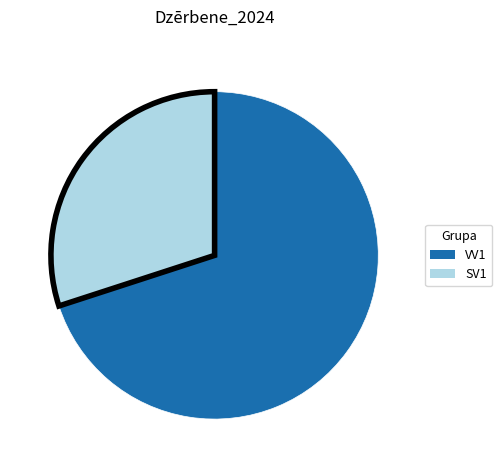

Combined, do SV1 and VV1 account for over 50%?

Yes